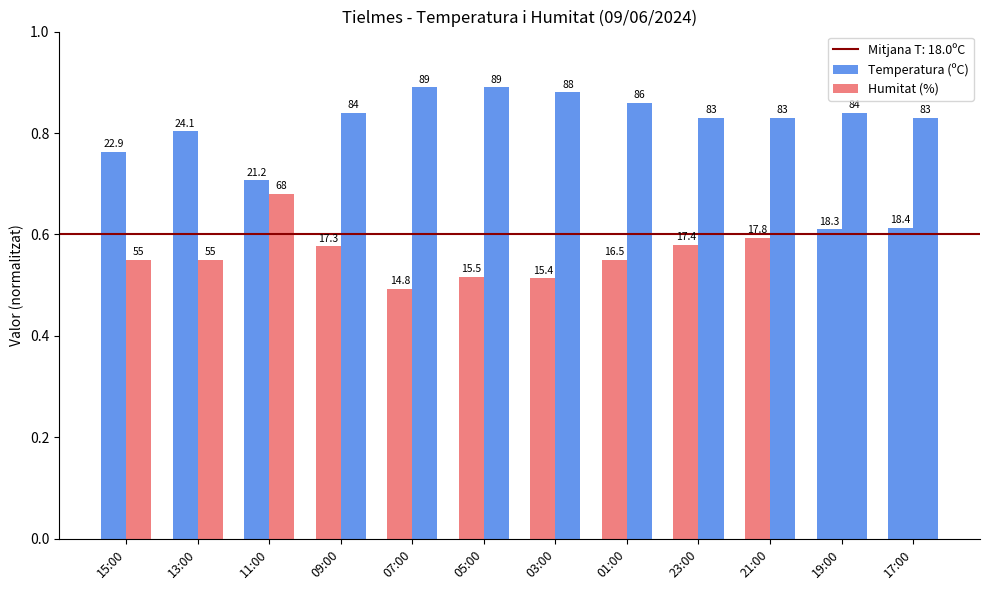

How many bars are there in each group?

2